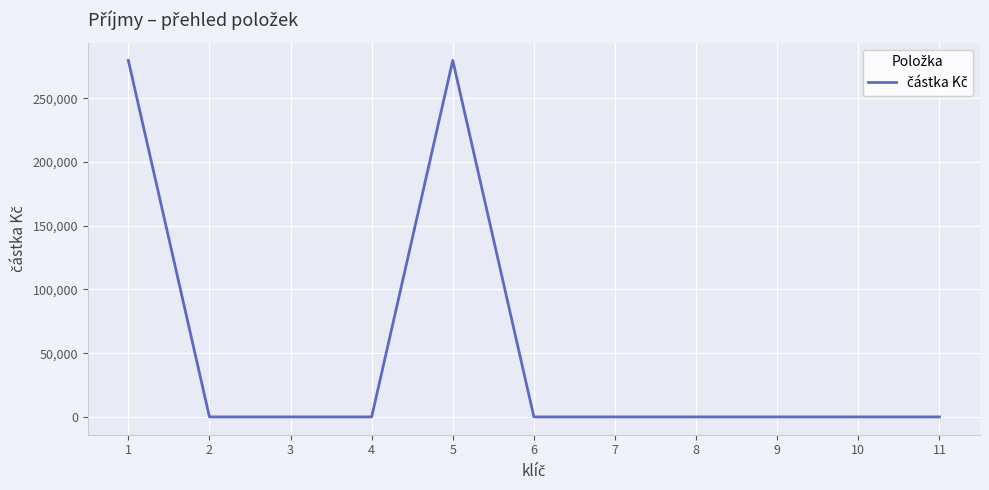

Is it true that the value at 2 is 141408.3?

False